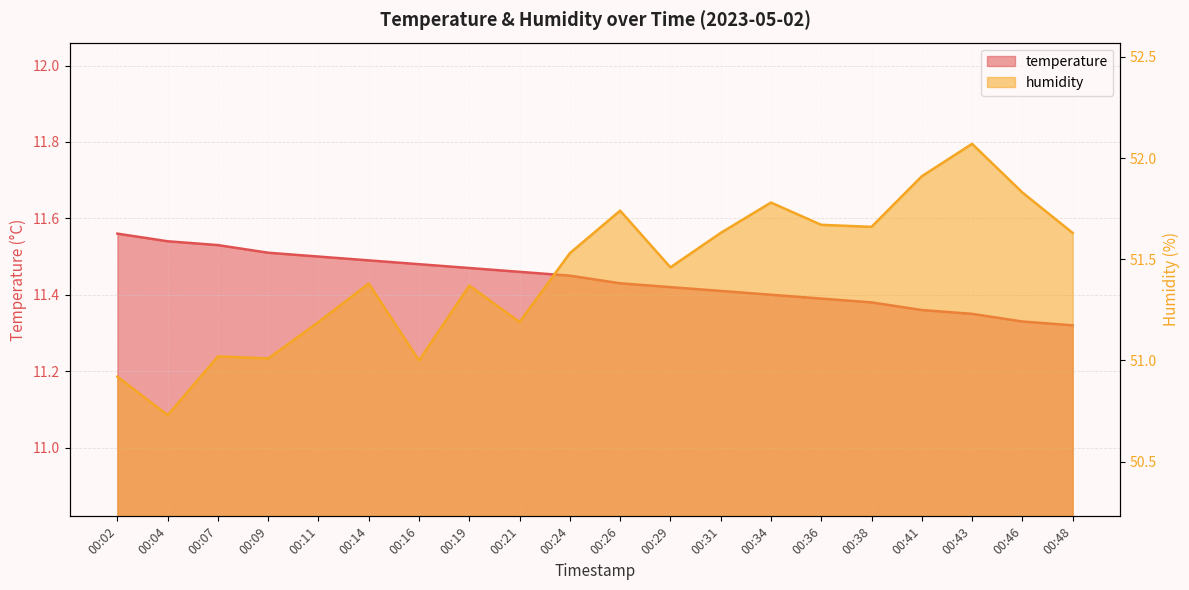

True or false: temperature and humidity cross at least once.

False